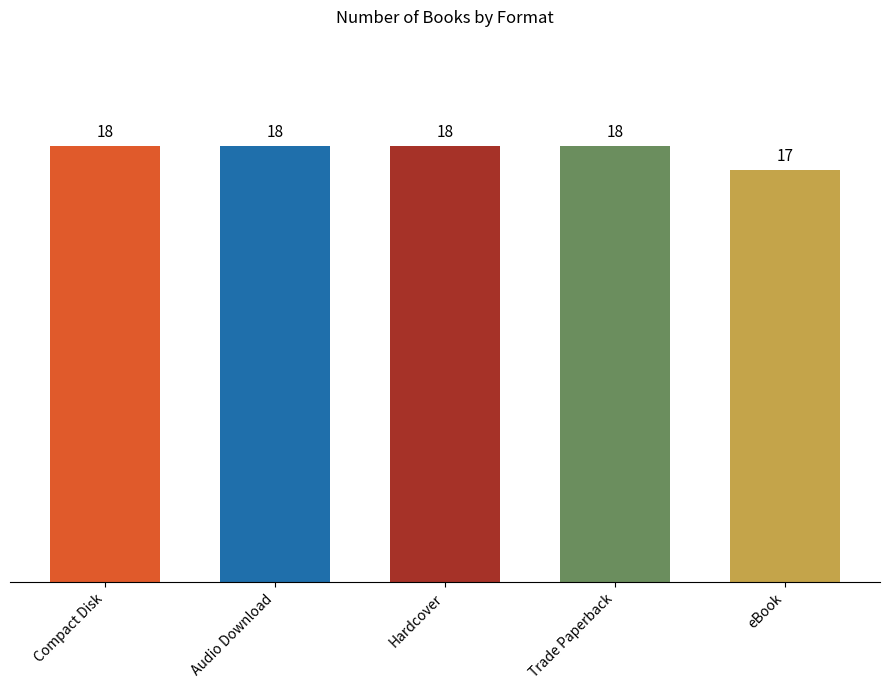

Count the number of data series in this chart.

1